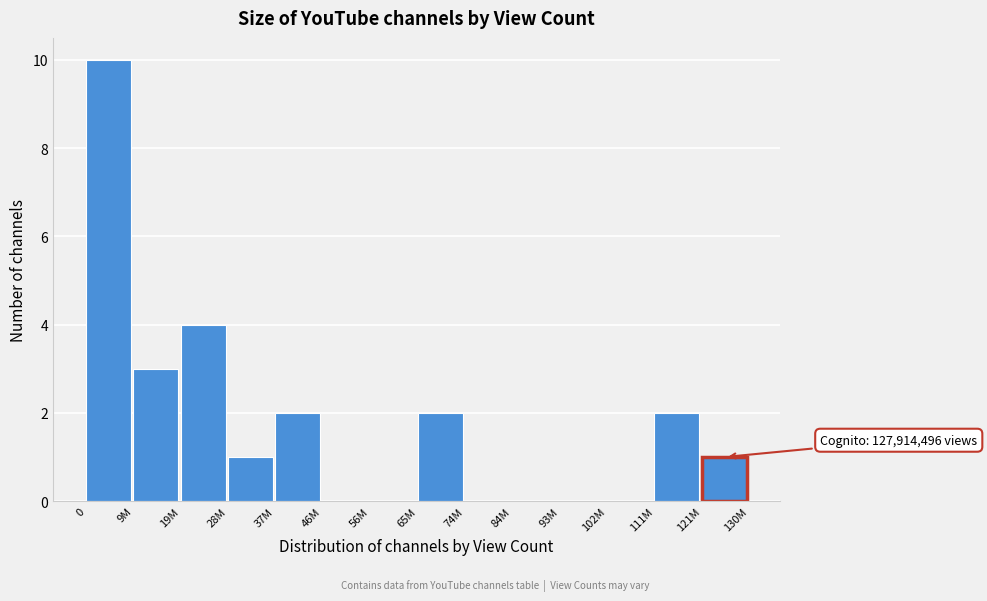

Reading left to right, extract all data points from this chart.

0=10	9M=3	19M=4	28M=1	37M=2	46M=0	56M=0	65M=2	74M=0	84M=0	93M=0	102M=0	111M=2	121M=1